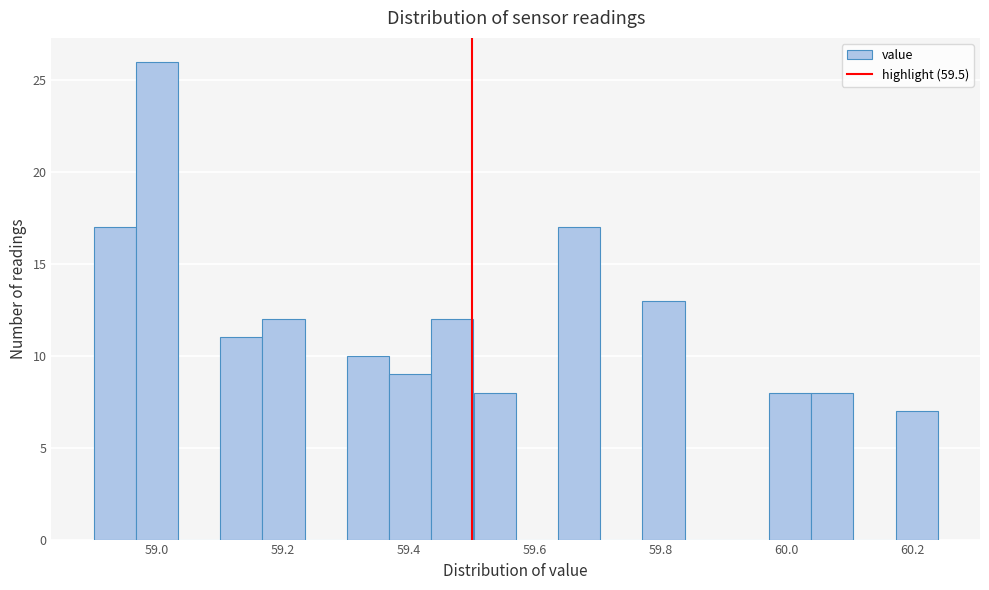

Around what value on the x-axis is the tallest bar? Give the approximate position of its centre, as read against the axis.

59.00